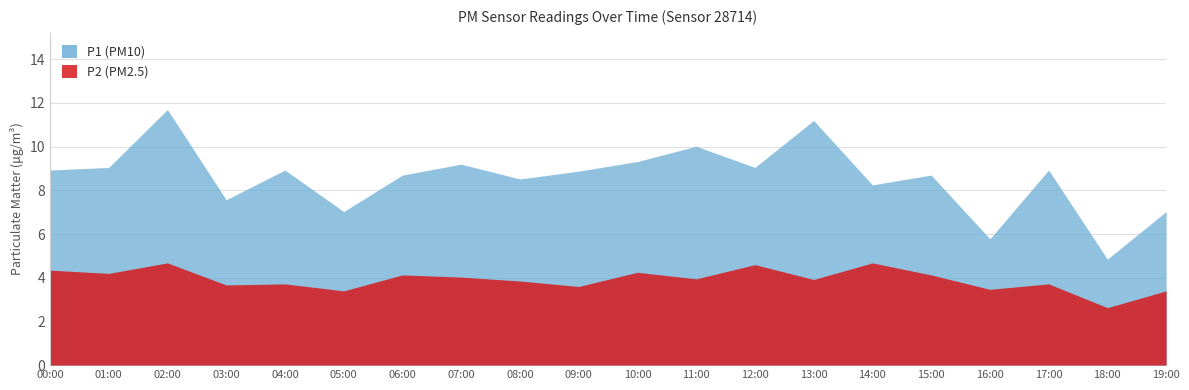

Is the value of P1 (PM10) at 02:00 greater than the value of P2 (PM2.5) at 10:00?

Yes